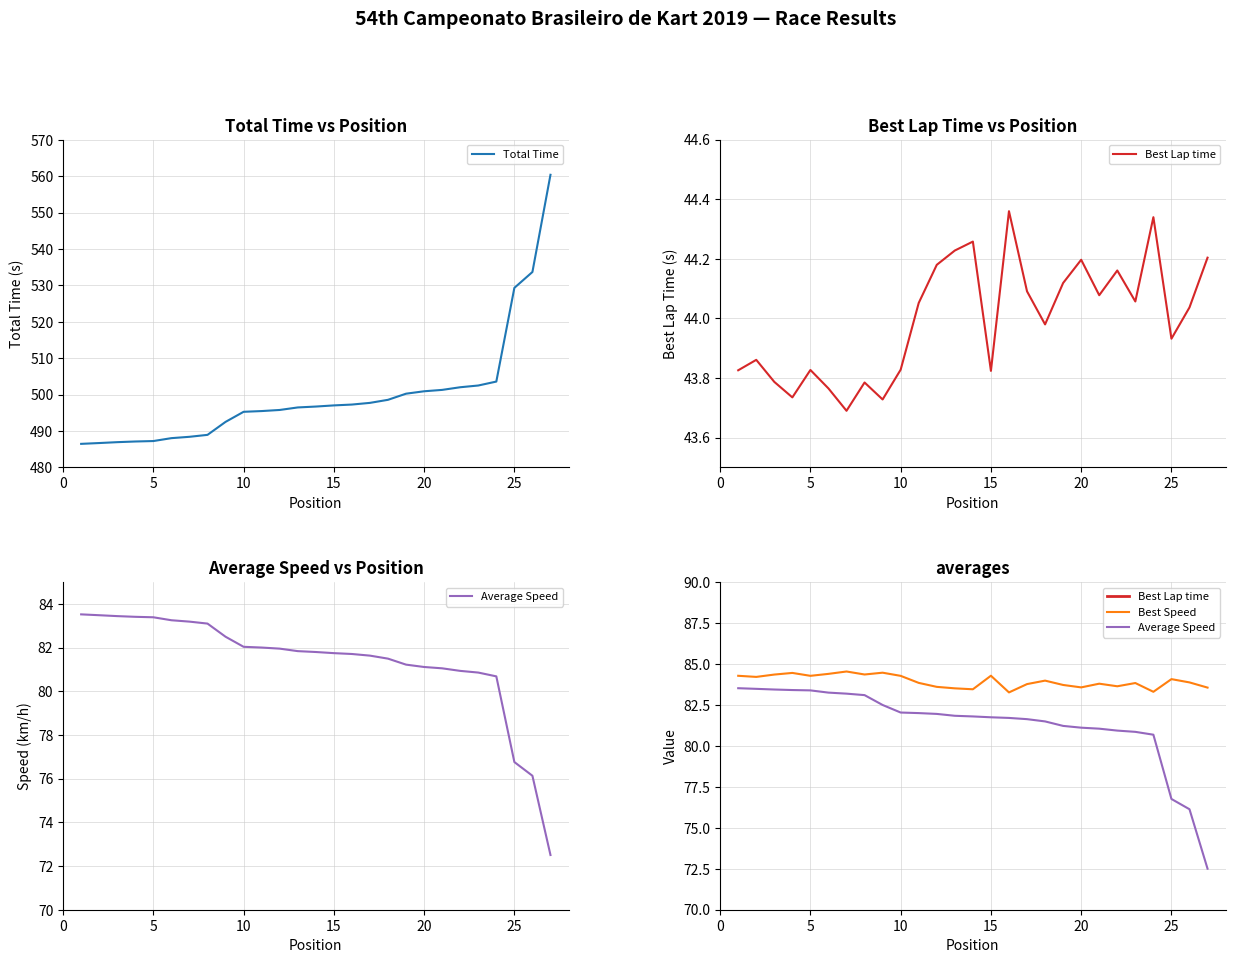

Is it true that Total Time equals 245.7 at 20?

False